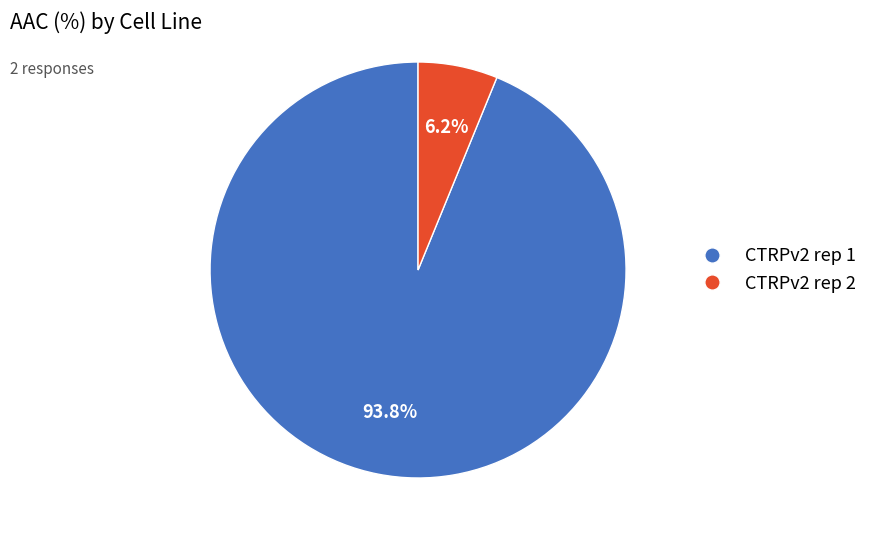

What is the majority slice?

CTRPv2 rep 1